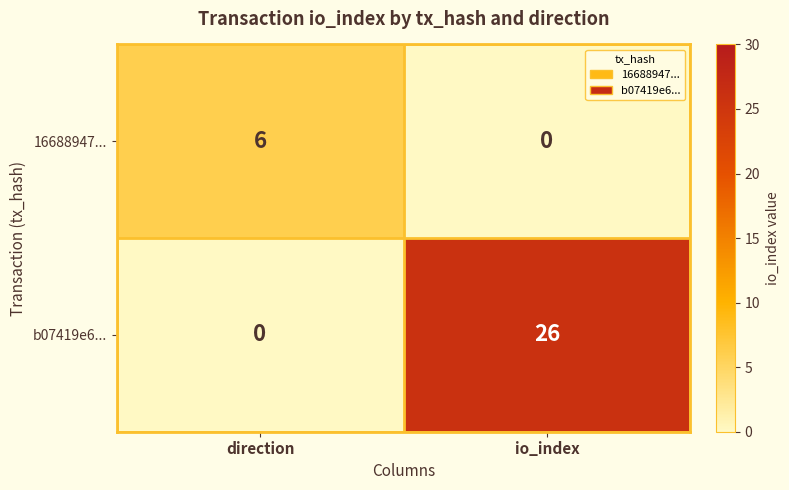

Reading left to right, list all the values displayed in this chart.

16688947...: direction=6	io_index=0
b07419e6...: direction=0	io_index=26